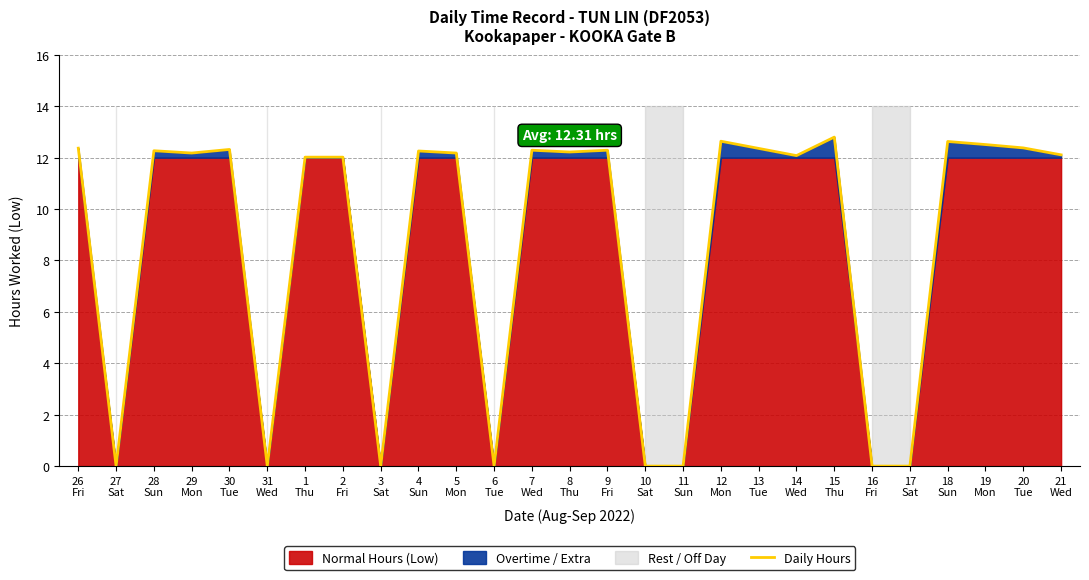

What is the label of the 26th point from the left?

20
Tue